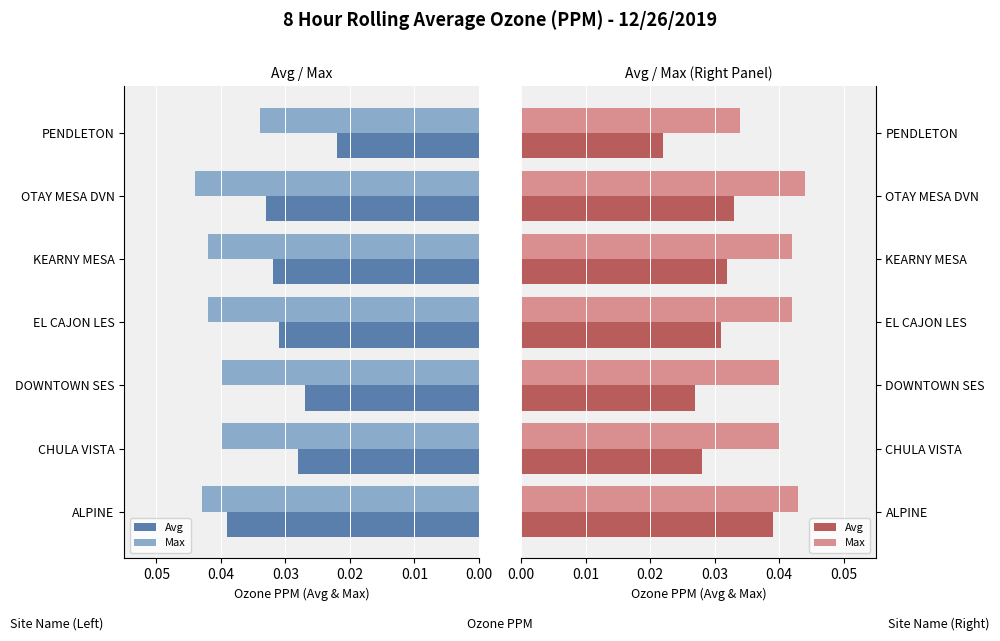

The Avg series shows 0.0 at CHULA VISTA. True or false?

False